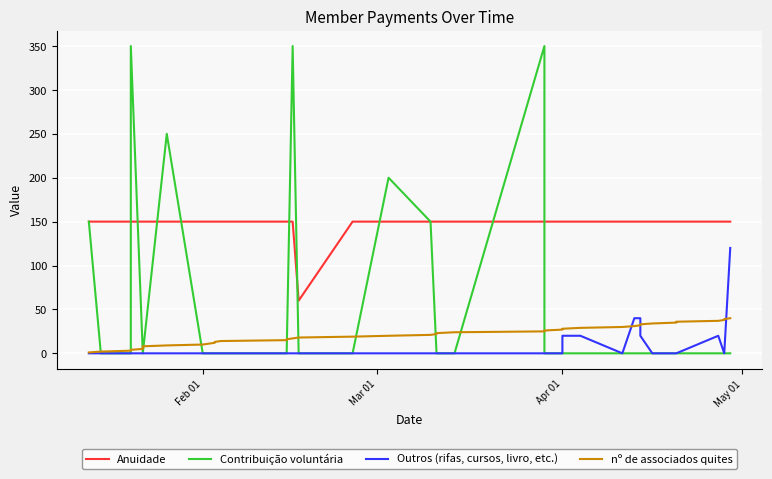

True or false: Outros (rifas, cursos, livro, etc.) and nº de associados quites cross at least once.

True